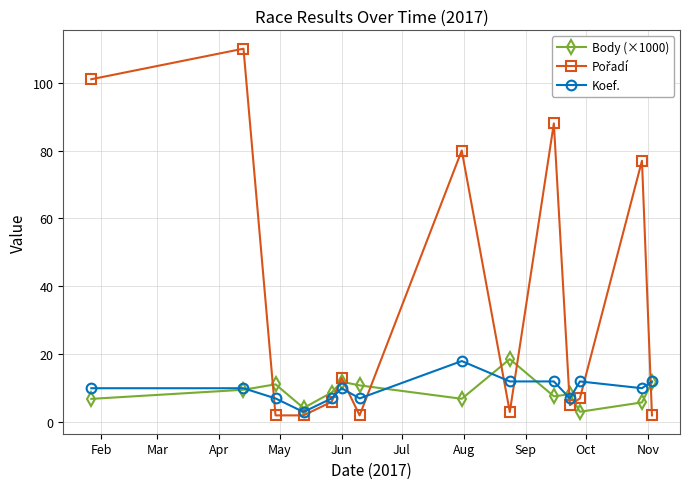

What is the value of the Koef. point at the 9th from the left?

12.0